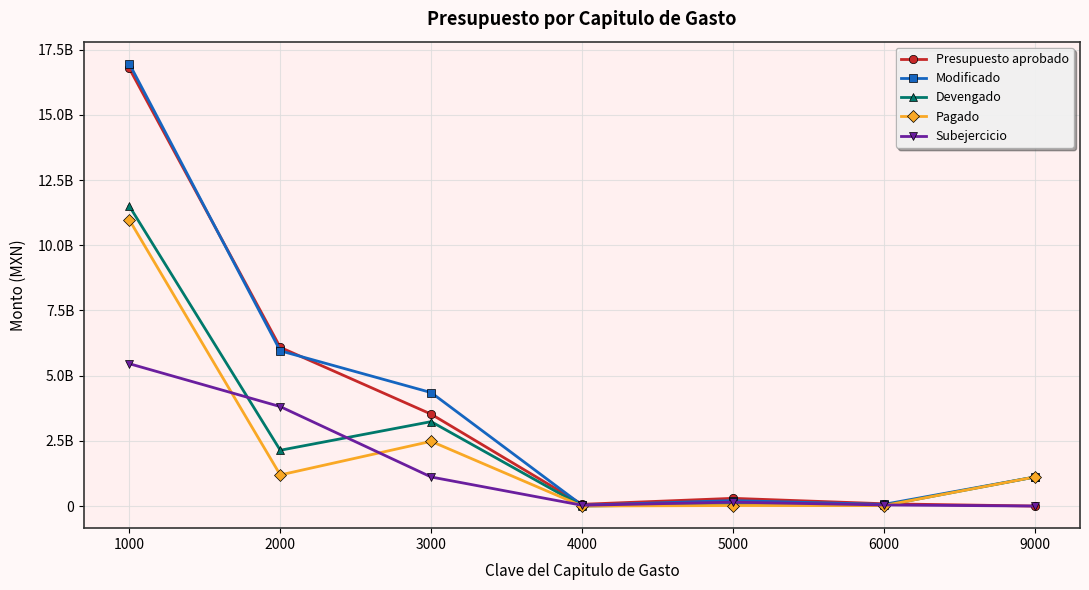

Does the chart have visible grid lines?

Yes